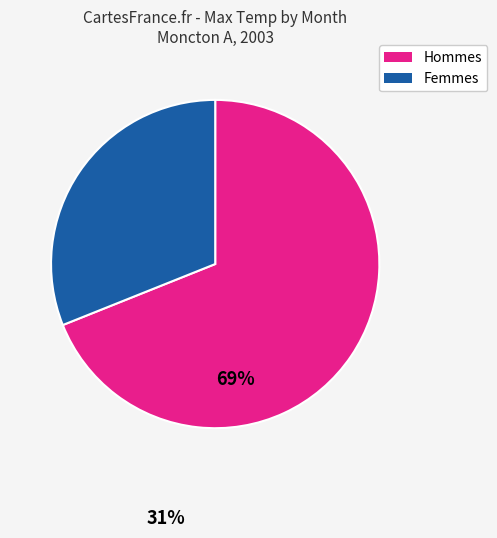

Is it true that Hommes is 69% of the pie?

True